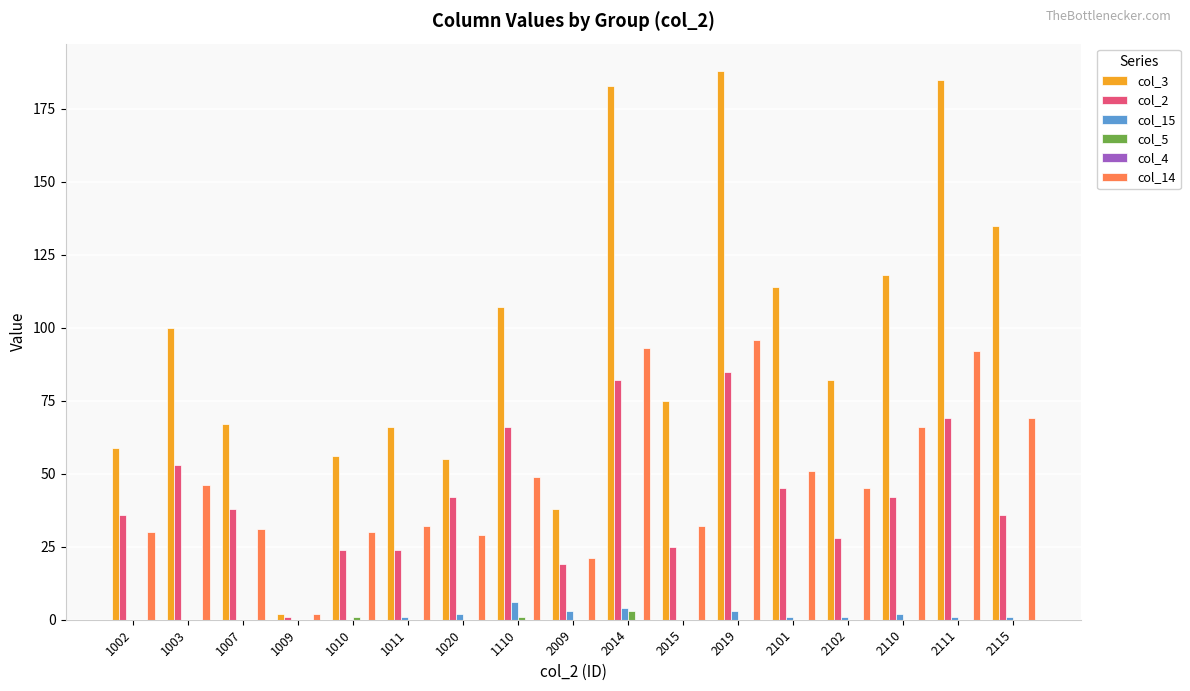

Which series has the largest total across all categories?

col_3